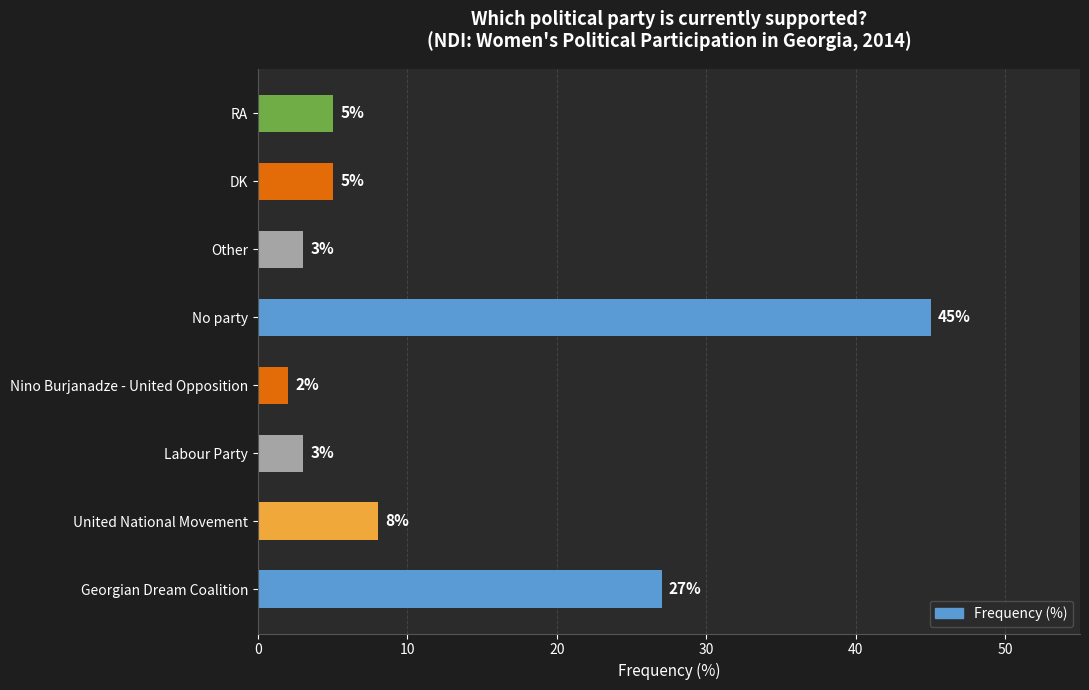

How many distinct data groups are displayed?

1